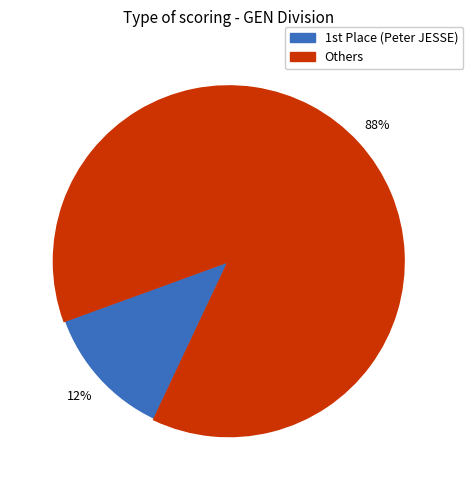

To the nearest percent, what is the average slice percentage?

50%